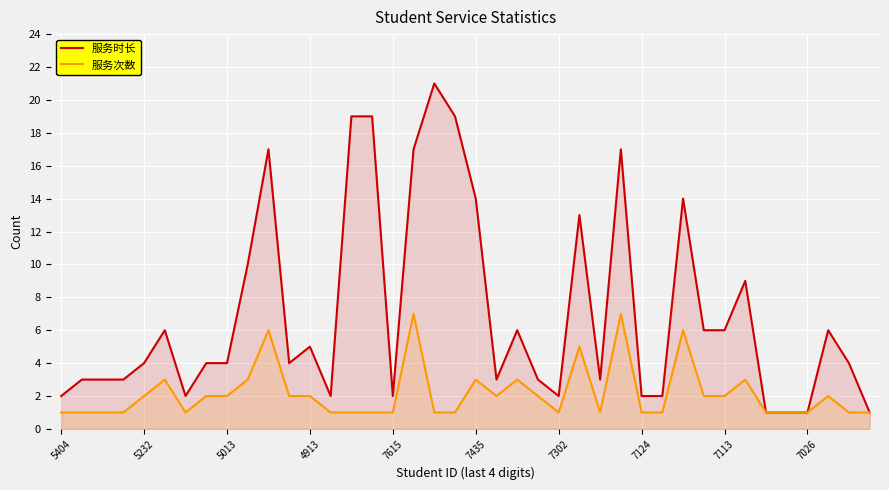

Which series has the widest spread of values?

服务时长